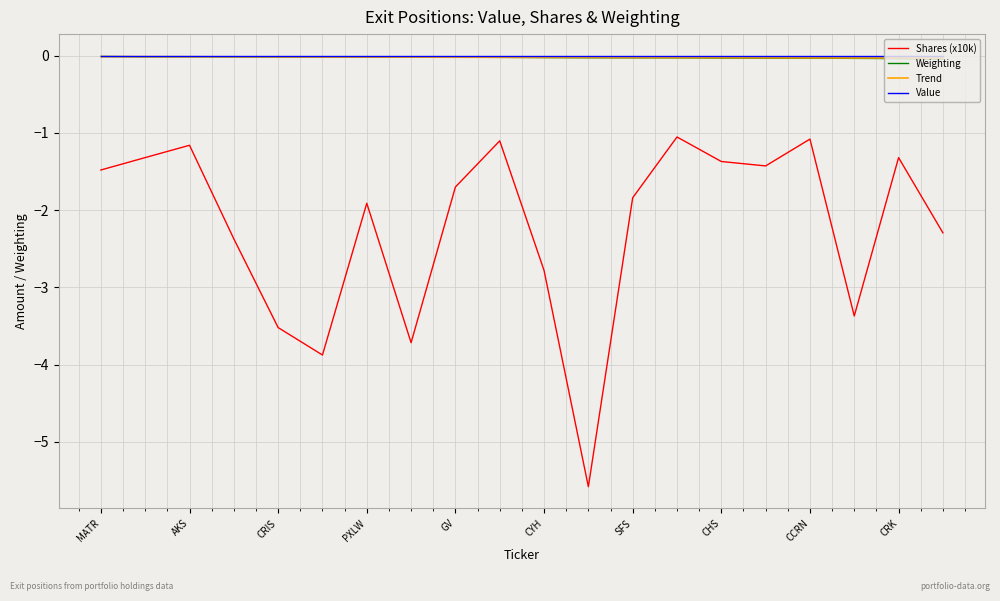

Which series has the widest spread of values?

Shares (x10k)